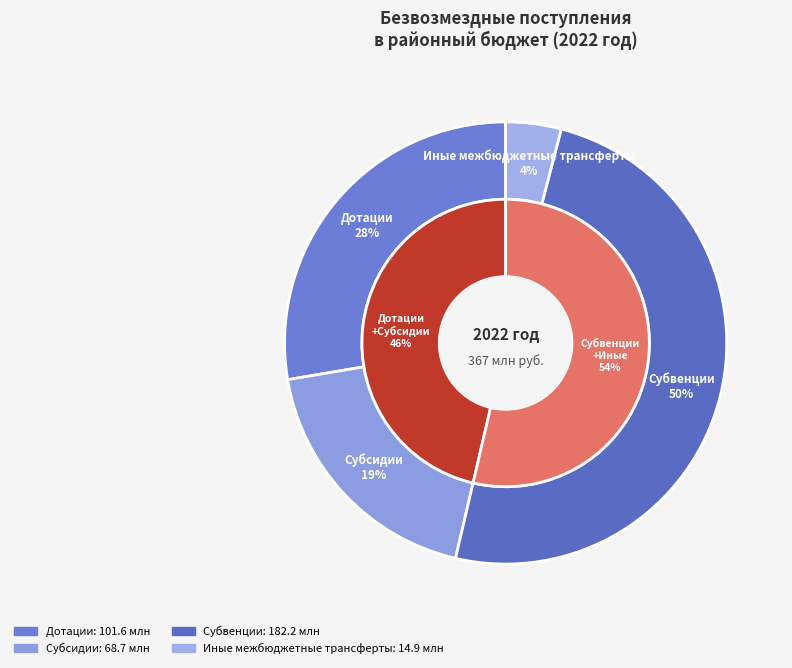

True or false: Субвенции accounts for 50% of the total.

True